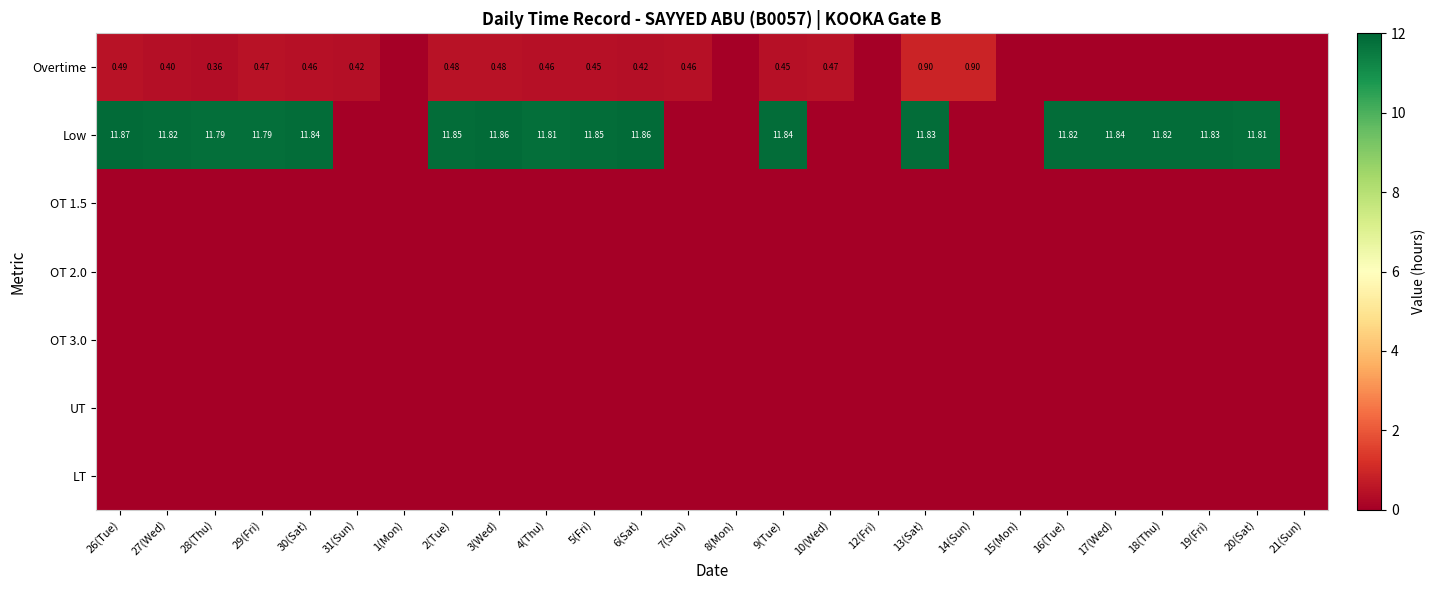

Rank the series by their maximum value, from highest to lowest.

Low, Overtime, OT 1.5, OT 2.0, OT 3.0, UT, LT